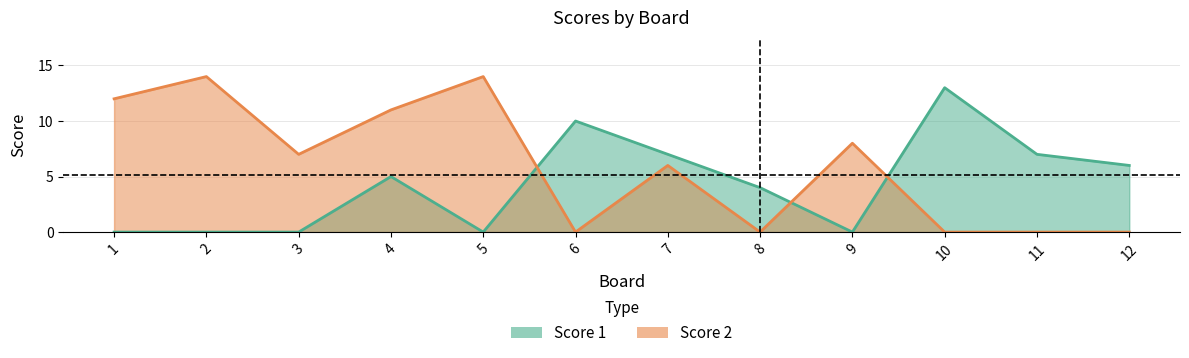

At which category is the sum across all series the highest?

4